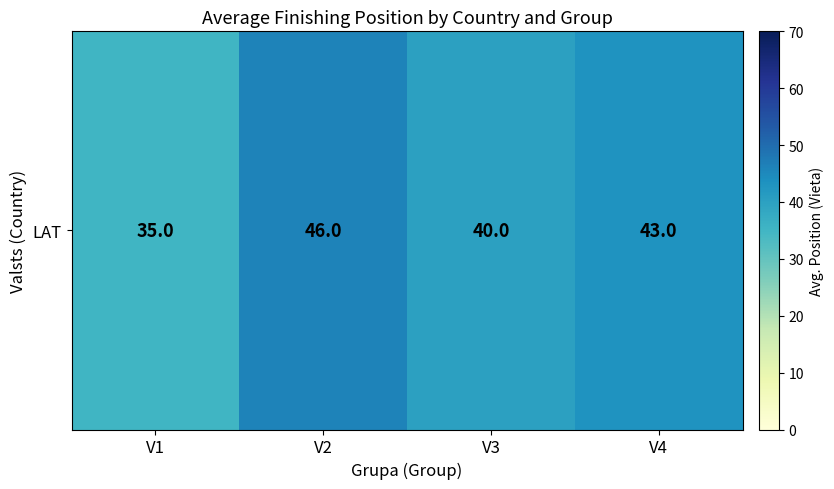

Approximately how many times larger is the value at V1 compared to V2?

0.8